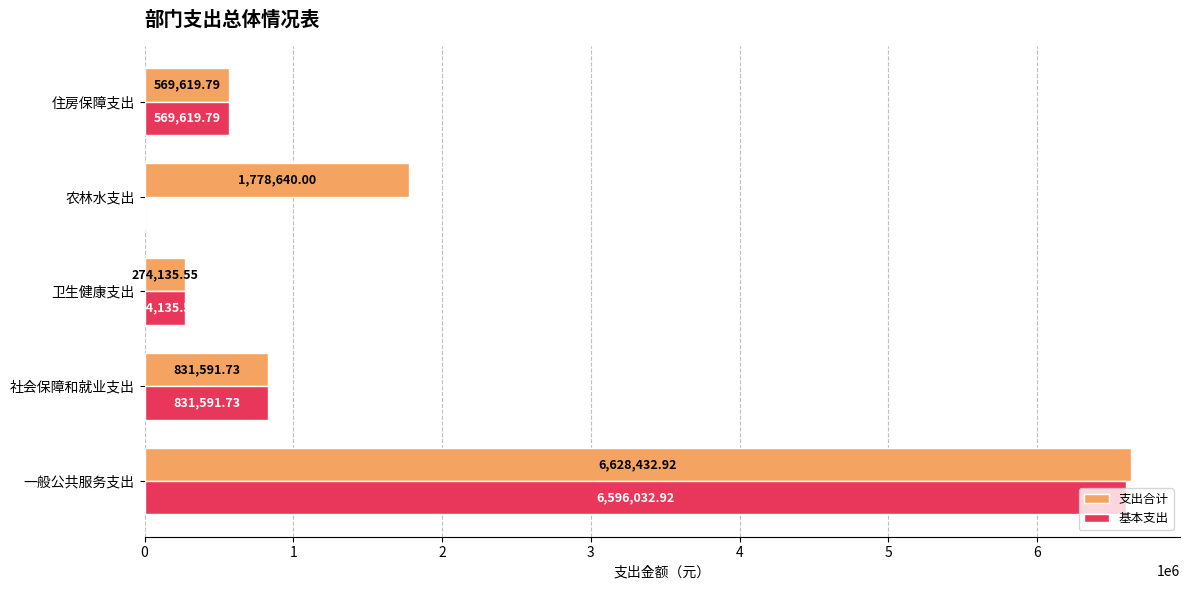

At which label does 基本支出 reach its peak?

一般公共服务支出